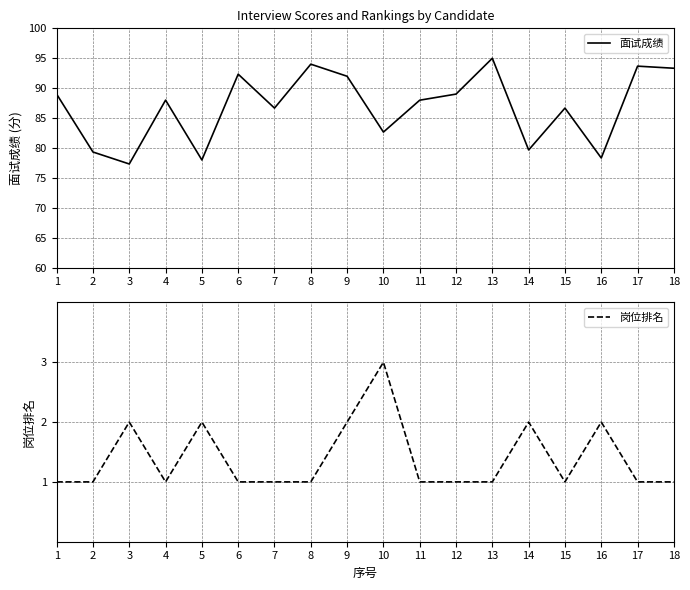

True or false: 岗位排名 and 面试成绩 cross at least once.

False